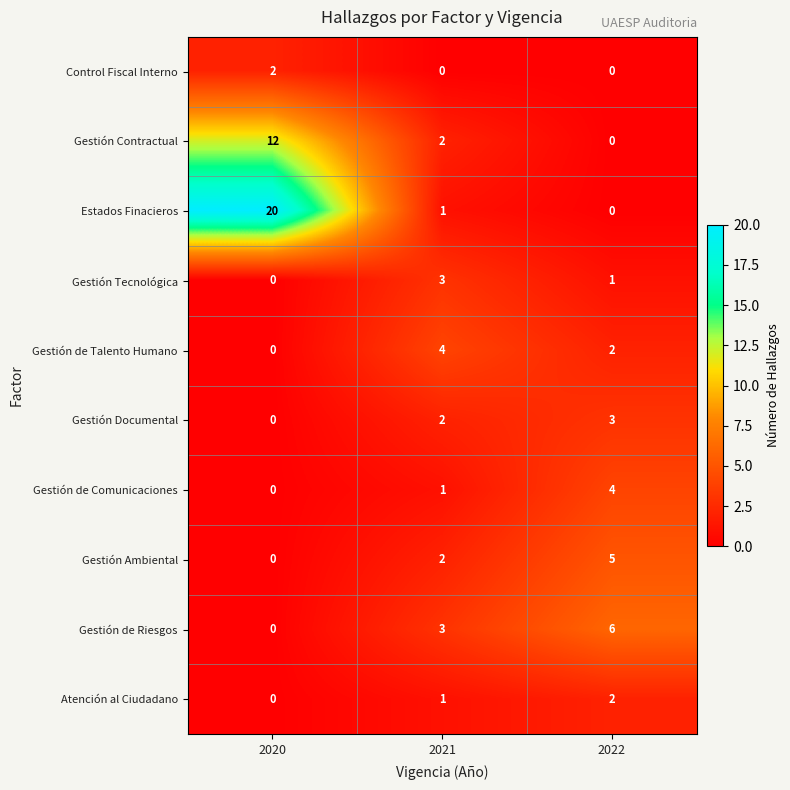

Is the value of Estados Finacieros at 2021 greater than the value of Gestión de Talento Humano at 2022?

No